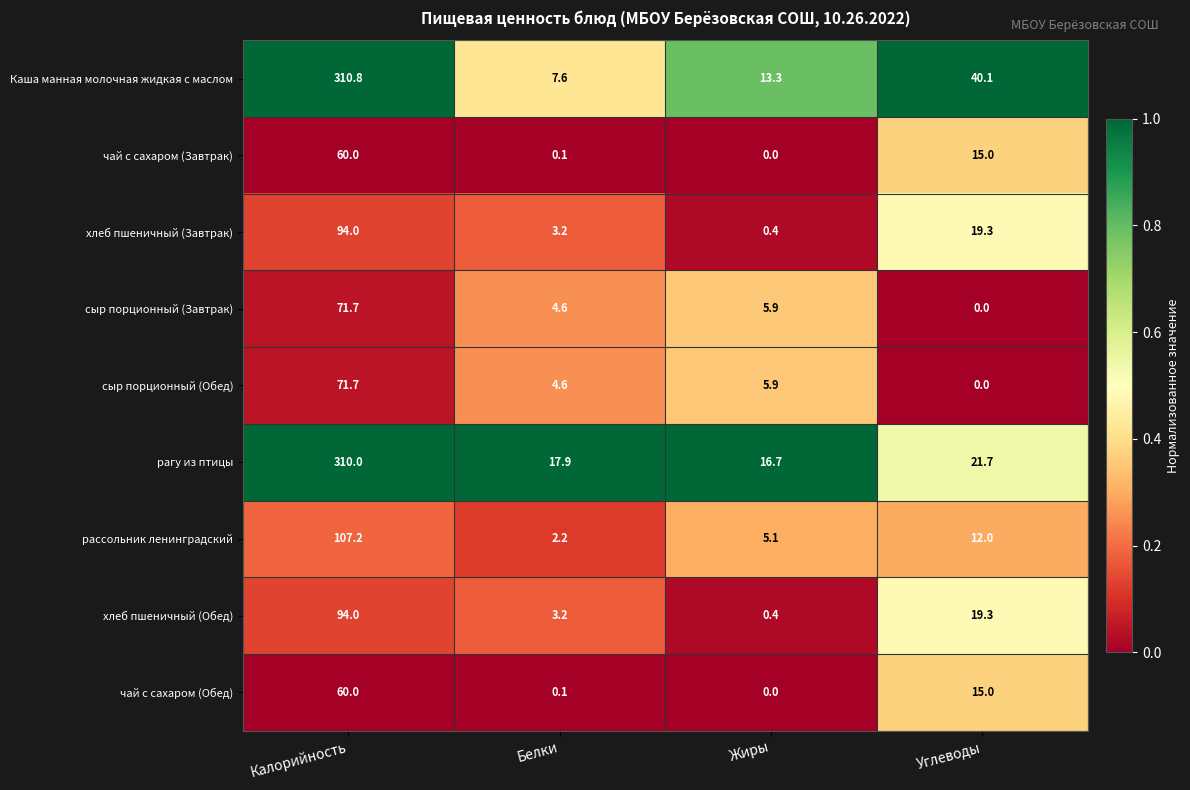

The value of сыр порционный (Завтрак) at Жиры is 5.9. True or false?

True